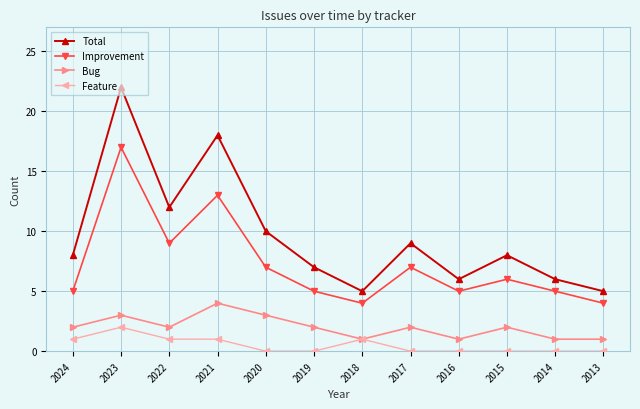

How many Feature values are between 0 and 1?

11